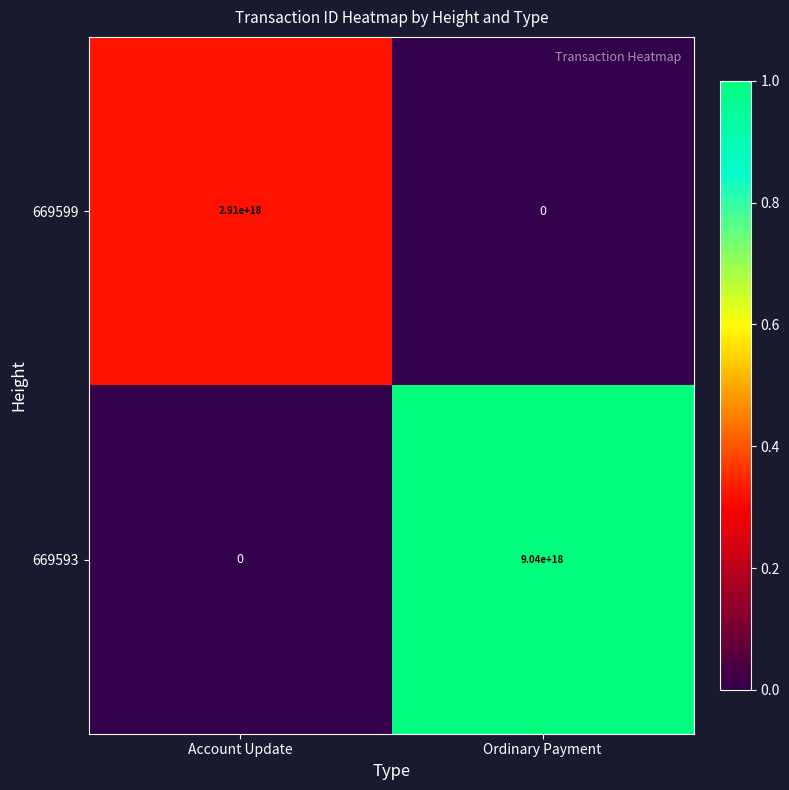

Which series has the largest range (max minus min)?

669593